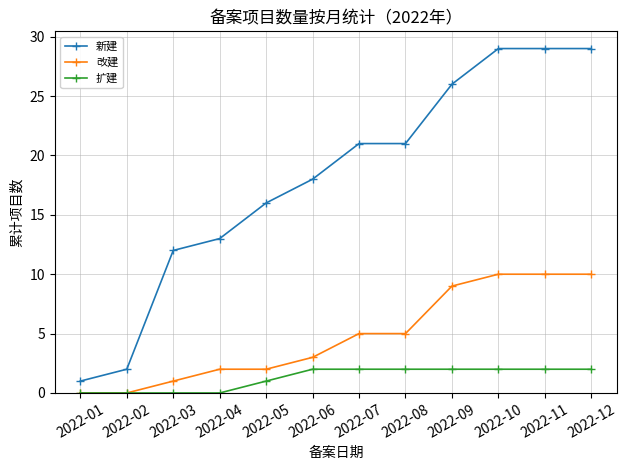

What is the sum of the 改建 values at 2022-03 and 2022-05?

3